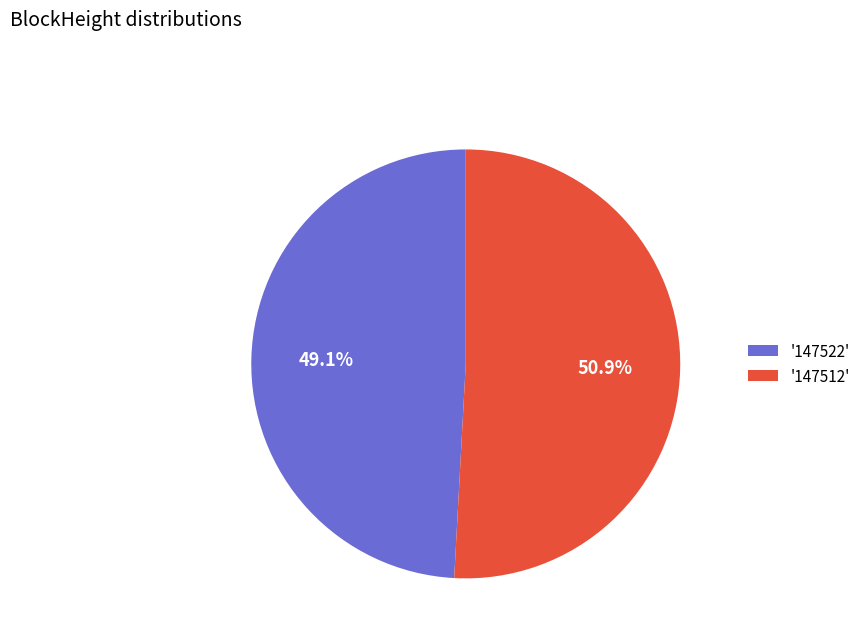

Is the sum of '147522' and '147512' greater than half?

Yes